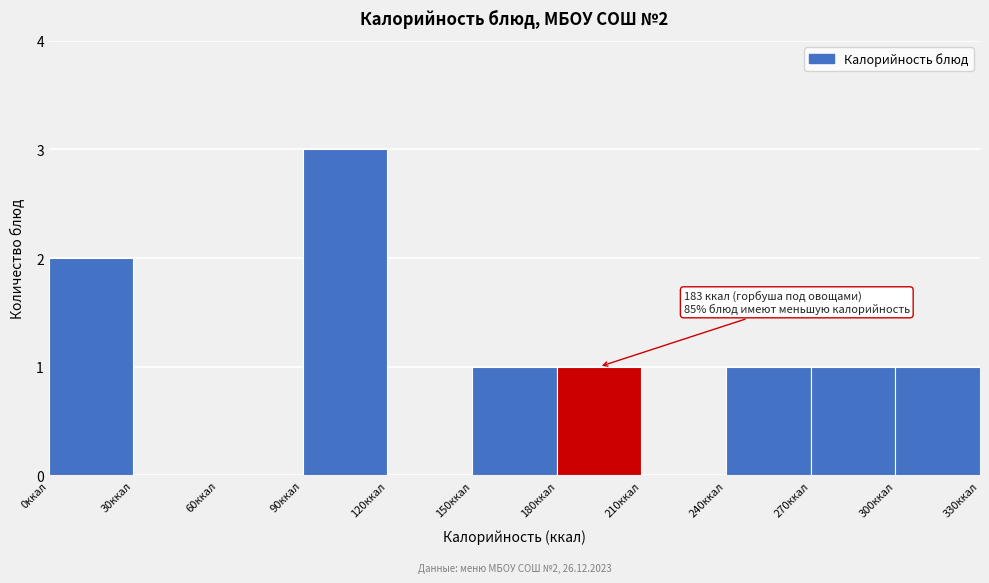

Over which range of the x-axis is the bar tallest?

90 to 120